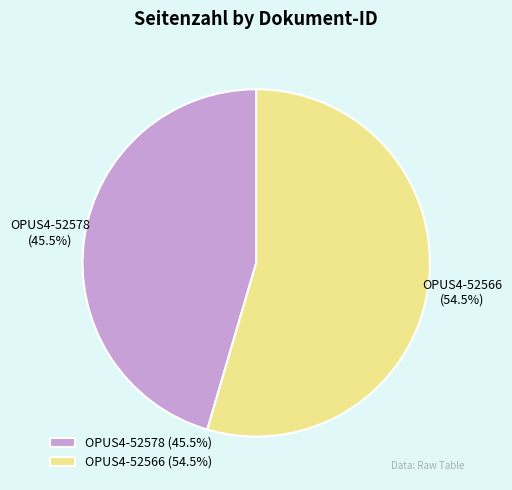

Which slice is the largest?

OPUS4-52566